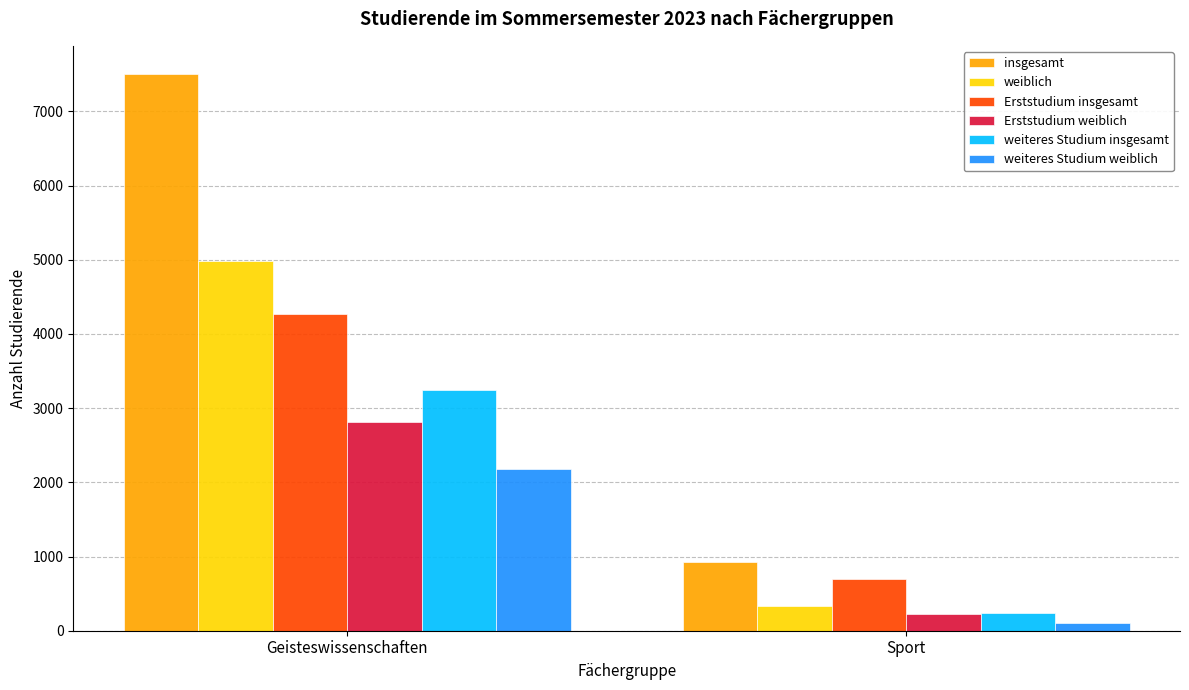

Does the chart contain stacked bars?

No